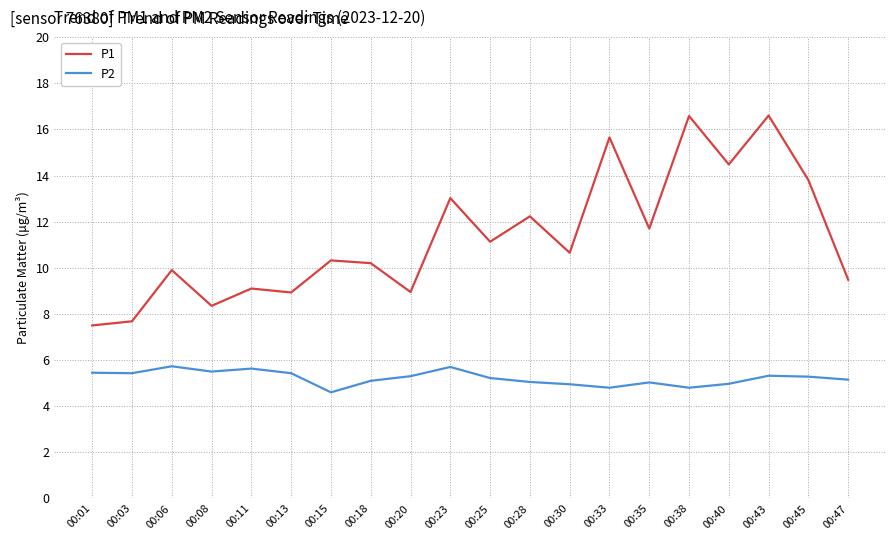

True or false: P1 has a value of 16.6 at 00:38.

True